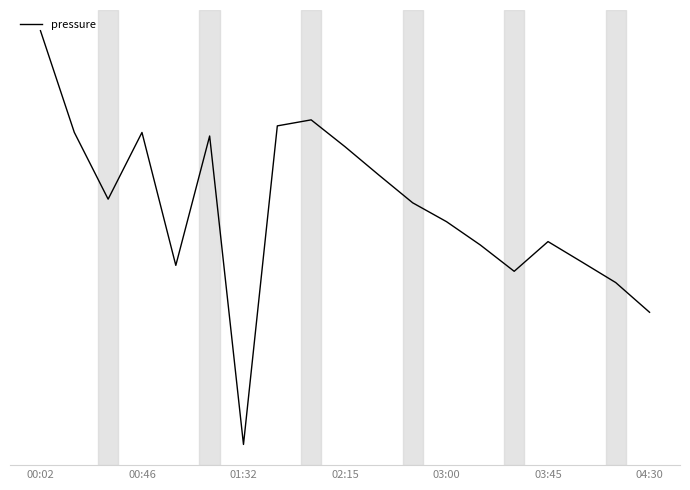

Reading left to right, transcribe all the data shown in this chart.

98408.1	98380.2	98361.8	98380.1	98343.6	98379.2	98294.5	98381.9	98383.6	98376.2	98368.4	98360.8	98355.6	98349.2	98342.0	98350.2	98344.6	98338.9	98330.8